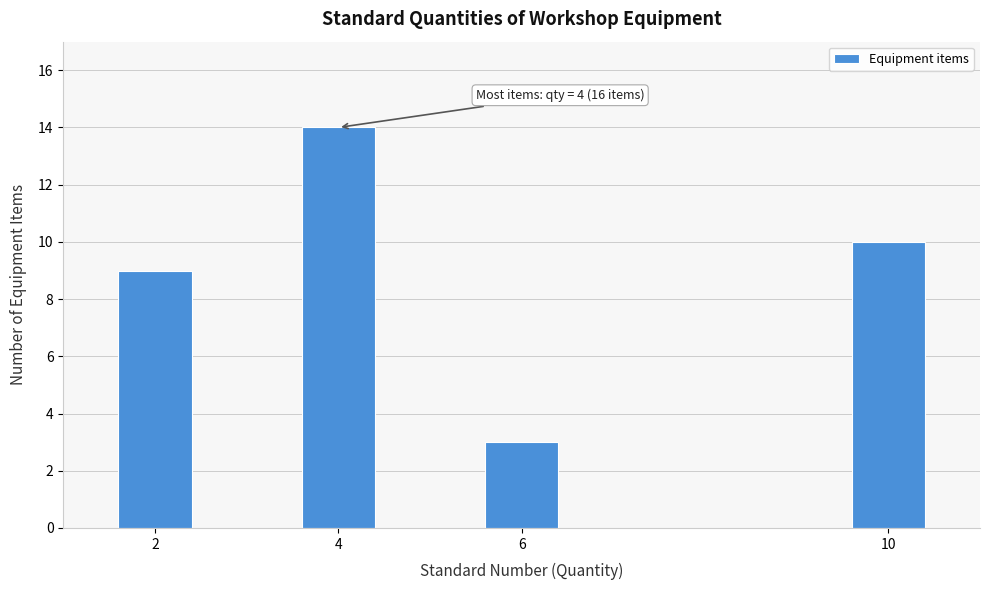

Reading left to right, what are all the values shown in this chart?

9	14	3	10